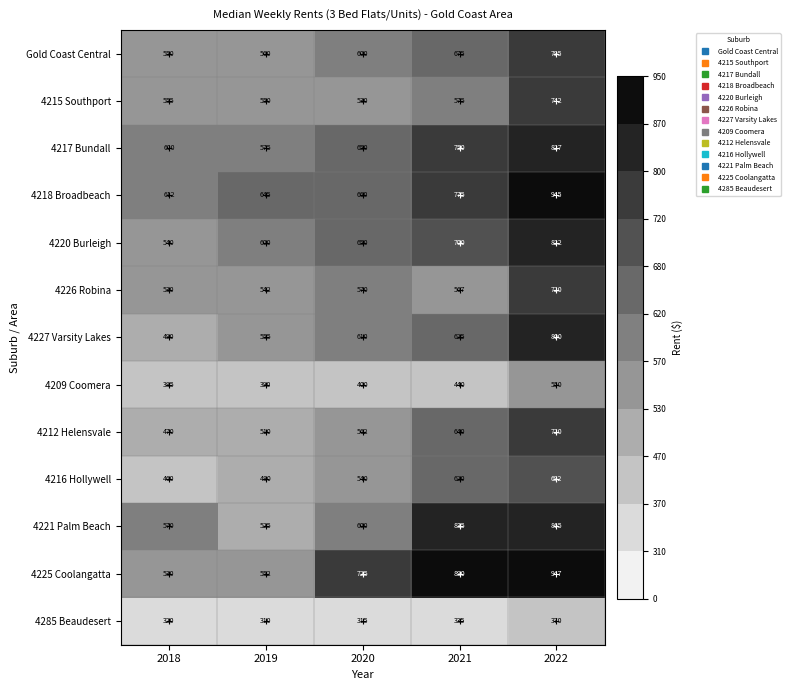

How many data points in 4285 Beaudesert are less than 320?

2